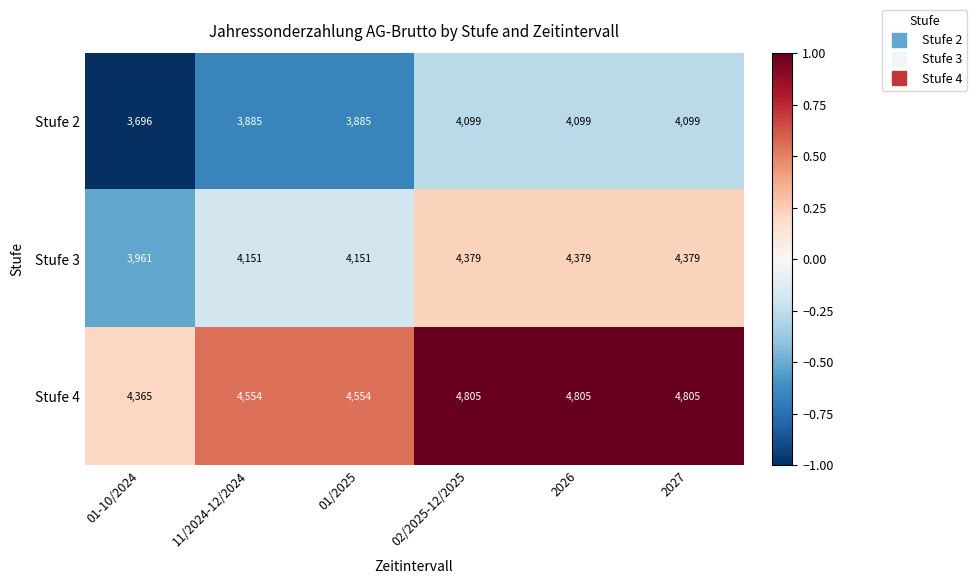

What is the sum of all Stufe 3 values?

25400